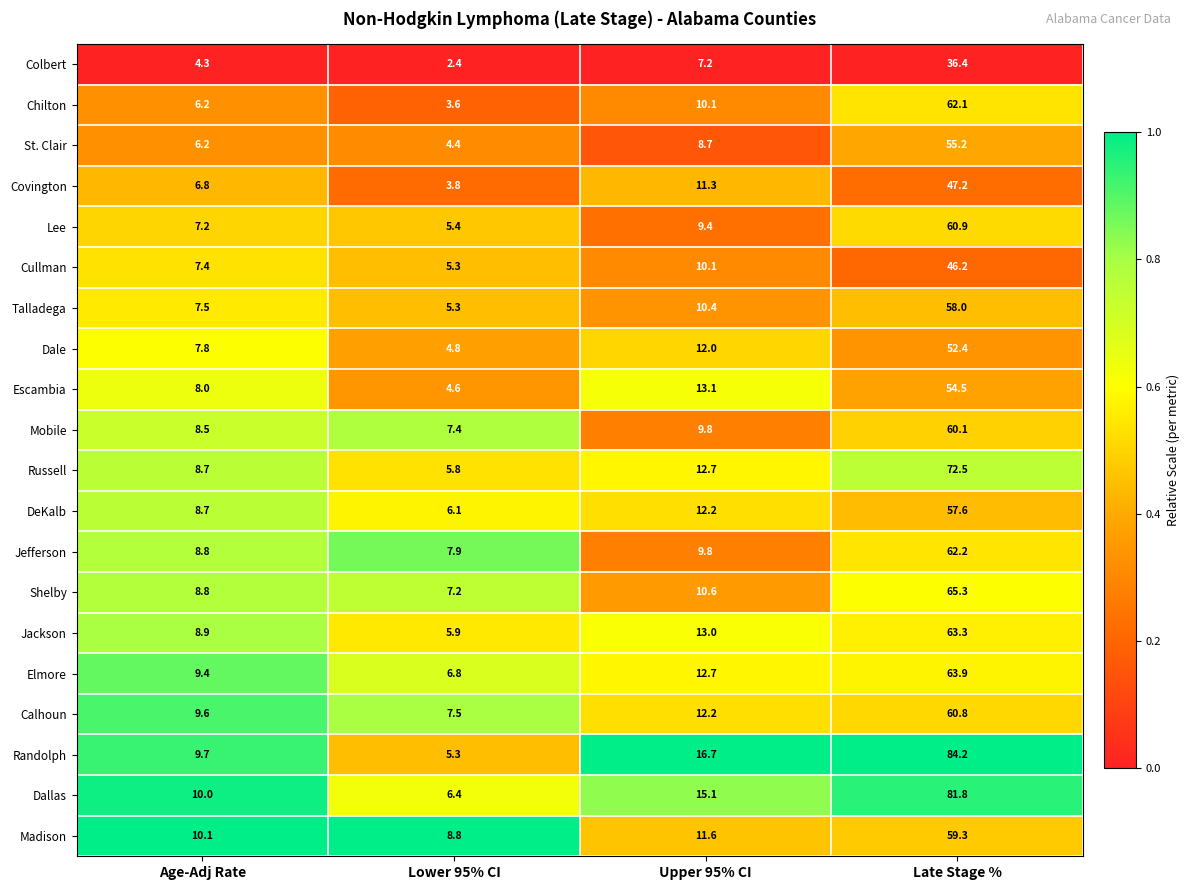

What is the sum of all Talladega values?

81.2